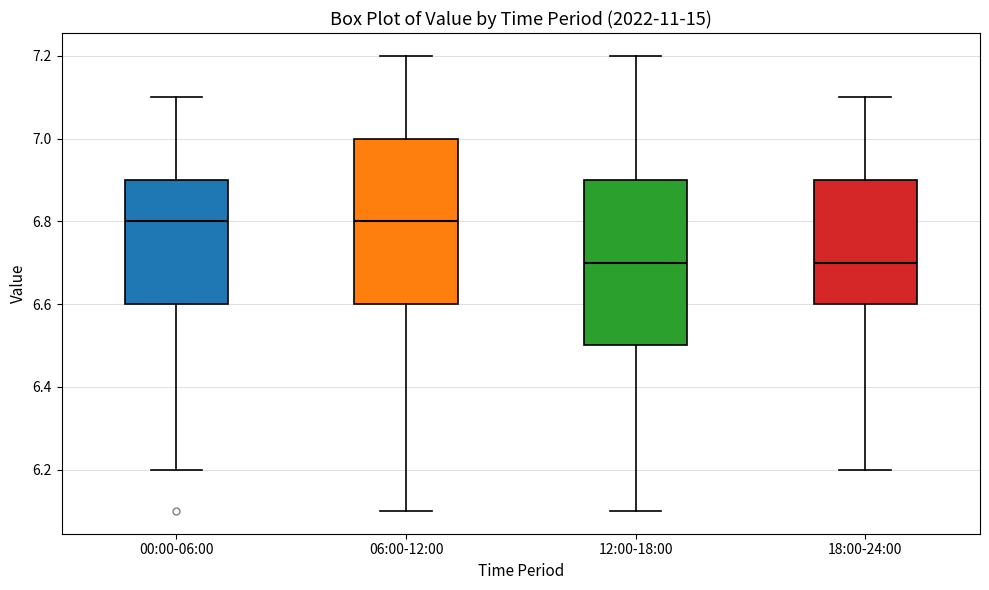

Reading left to right, read every box against the y-axis: the position of its median line, the range the box covers, and the ends of its whiskers. The values are not printed on the chart, so give them approximately, as read against the axis.

00:00-06:00: median 6.8, box 6.6 to 6.9, whiskers 6.2 to 7.1
06:00-12:00: median 6.8, box 6.6 to 7.0, whiskers 6.1 to 7.2
12:00-18:00: median 6.7, box 6.5 to 6.9, whiskers 6.1 to 7.2
18:00-24:00: median 6.7, box 6.6 to 6.9, whiskers 6.2 to 7.1